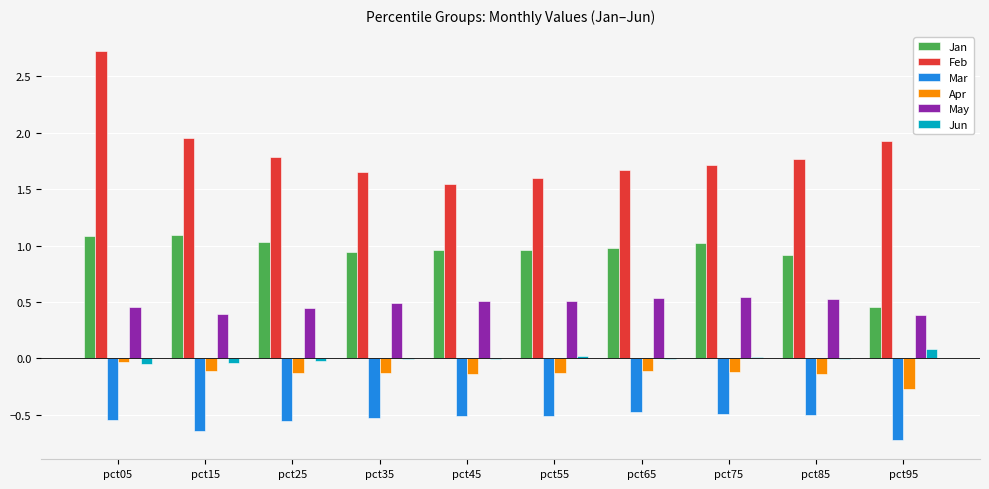

The May series shows 0.2 at pct45. True or false?

False